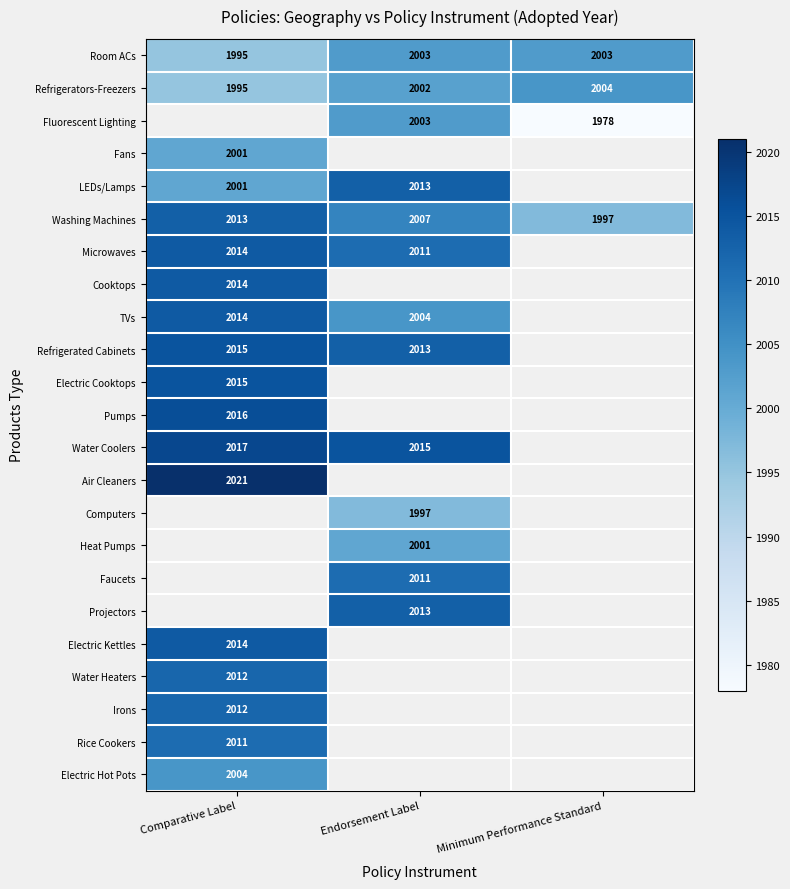

What is the smallest value displayed?

1978.0